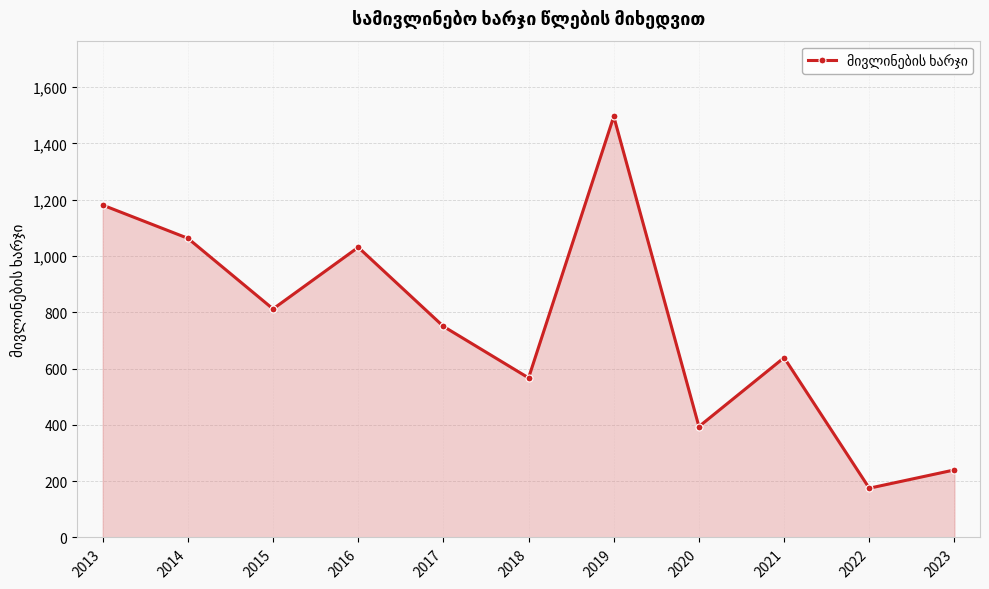

At which label is the value closest to 835?

2015